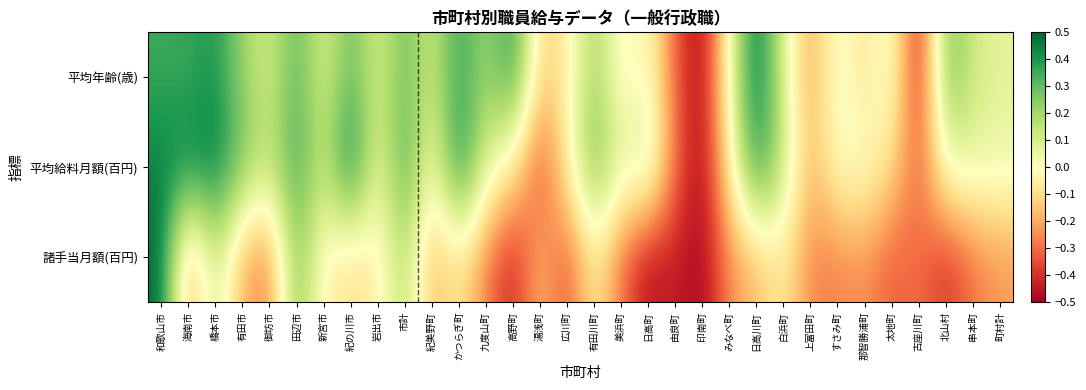

Reading left to right, extract all data points from this chart.

平均年齢(歳): 和歌山市=0.4	海南市=0.4	橋本市=0.4	有田市=0.2	御坊市=0.1	田辺市=0.3	新宮市=0.1	紀の川市=0.3	岩出市=0.1	市計=0.3	紀美野町=0.1	かつらぎ町=0.4	九度山町=0.2	高野町=0.4	湯浅町=-0.1	広川町=-0.1	有田川町=0.2	美浜町=-0.1	日高町=0.0	由良町=-0.3	印南町=-0.5	みなべ町=0.0	日高川町=0.5	白浜町=0.1	上富田町=-0.2	すさみ町=0.1	那智勝浦町=-0.1	太地町=0.1	古座川町=-0.5	北山村=0.3	串本町=0.1	町村計=0.1
平均給料月額(百円): 和歌山市=0.4	海南市=0.4	橋本市=0.5	有田市=0.3	御坊市=0.1	田辺市=0.4	新宮市=0.1	紀の川市=0.5	岩出市=0.0	市計=0.4	紀美野町=-0.0	かつらぎ町=0.5	九度山町=0.1	高野町=-0.1	湯浅町=-0.4	広川町=-0.0	有田川町=0.3	美浜町=0.1	日高町=0.1	由良町=-0.3	印南町=-0.5	みなべ町=-0.0	日高川町=0.4	白浜町=0.1	上富田町=-0.2	すさみ町=0.0	那智勝浦町=0.0	太地町=-0.1	古座川町=-0.3	北山村=0.0	串本町=0.1	町村計=0.1
諸手当月額(百円): 和歌山市=0.5	海南市=-0.3	橋本市=0.1	有田市=-0.2	御坊市=-0.3	田辺市=0.3	新宮市=-0.0	紀の川市=-0.1	岩出市=-0.1	市計=0.2	紀美野町=-0.2	かつらぎ町=-0.1	九度山町=-0.3	高野町=-0.4	湯浅町=-0.2	広川町=-0.4	有田川町=-0.0	美浜町=-0.3	日高町=-0.5	由良町=-0.4	印南町=-0.5	みなべ町=-0.2	日高川町=-0.2	白浜町=-0.1	上富田町=-0.3	すさみ町=-0.3	那智勝浦町=-0.2	太地町=-0.3	古座川町=-0.3	北山村=-0.4	串本町=-0.3	町村計=-0.2